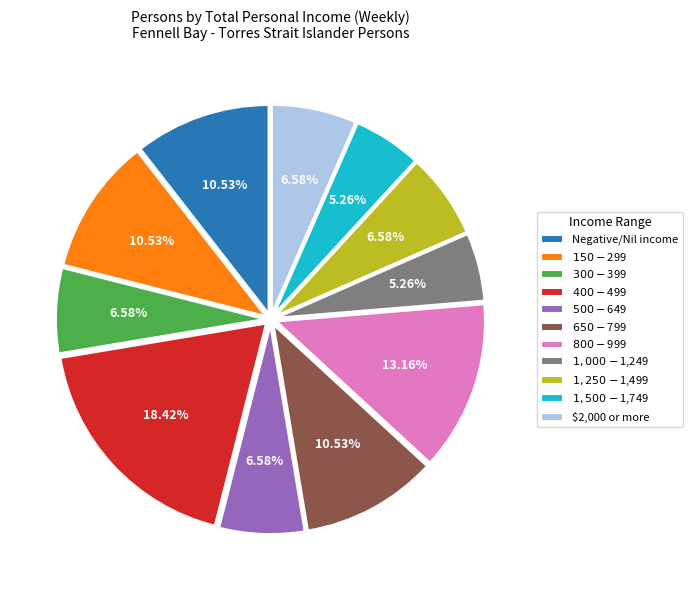

The $150-$299 slice represents 11% of the pie. True or false?

True